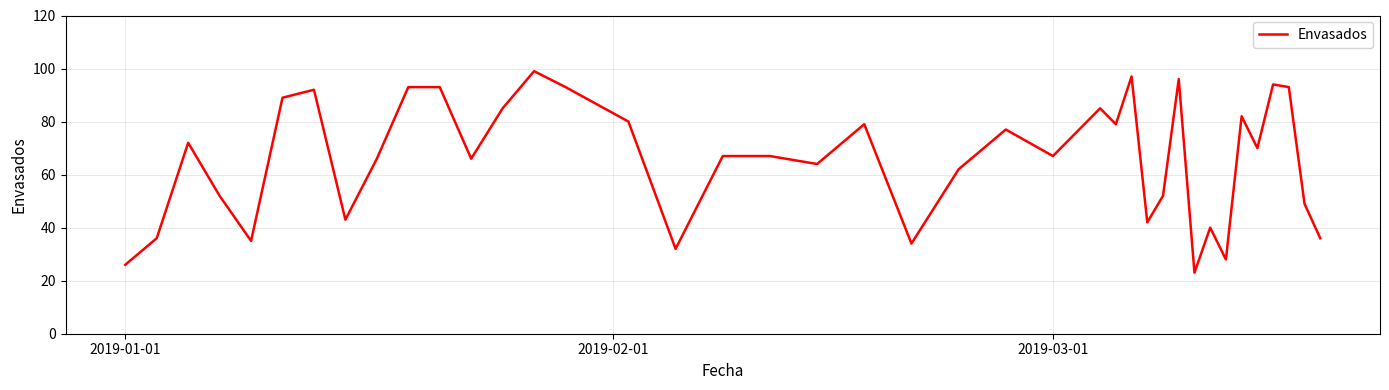

What is the average value?

66